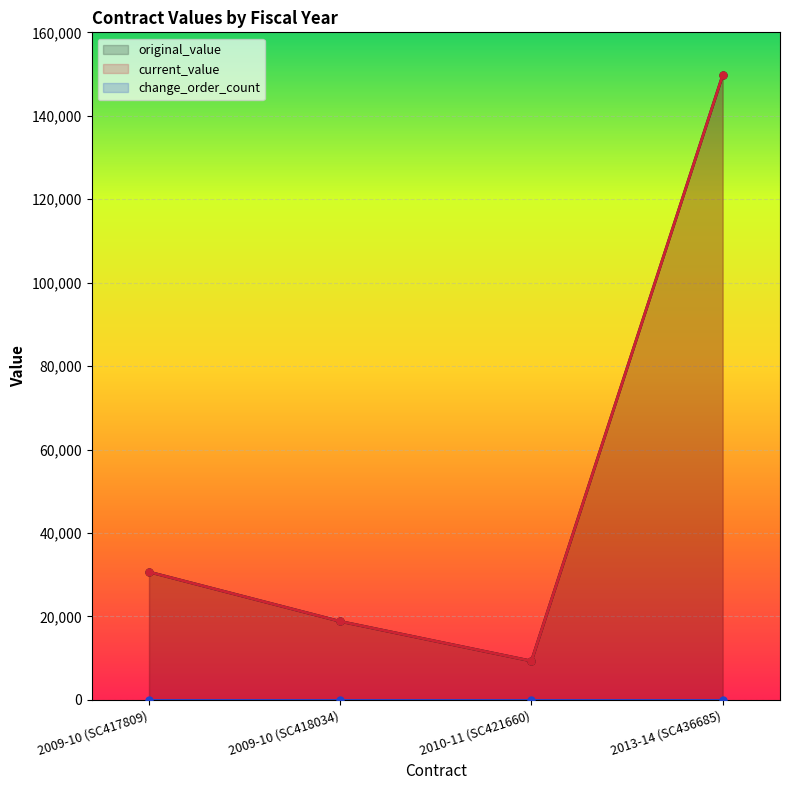

True or false: change_order_count (line) and original_value (line) intersect in this chart.

False